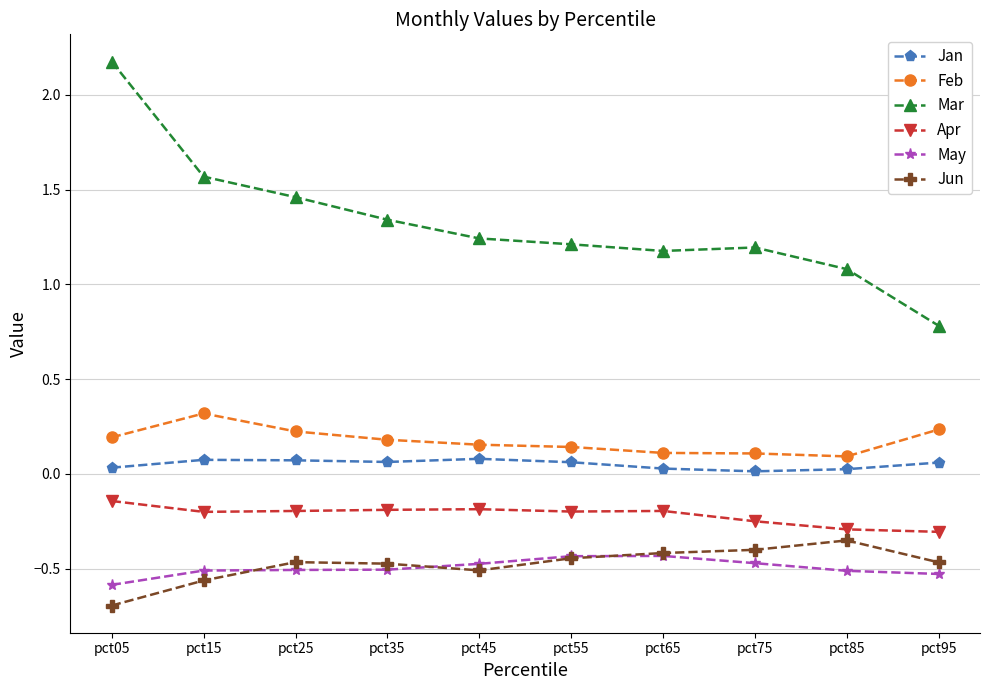

True or false: Feb and Mar cross at least once.

False